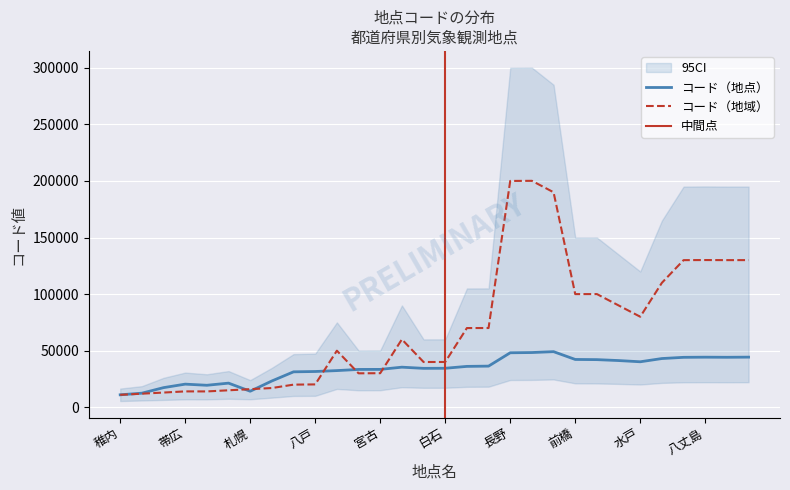

What is the label of the 9th point from the right?

前橋